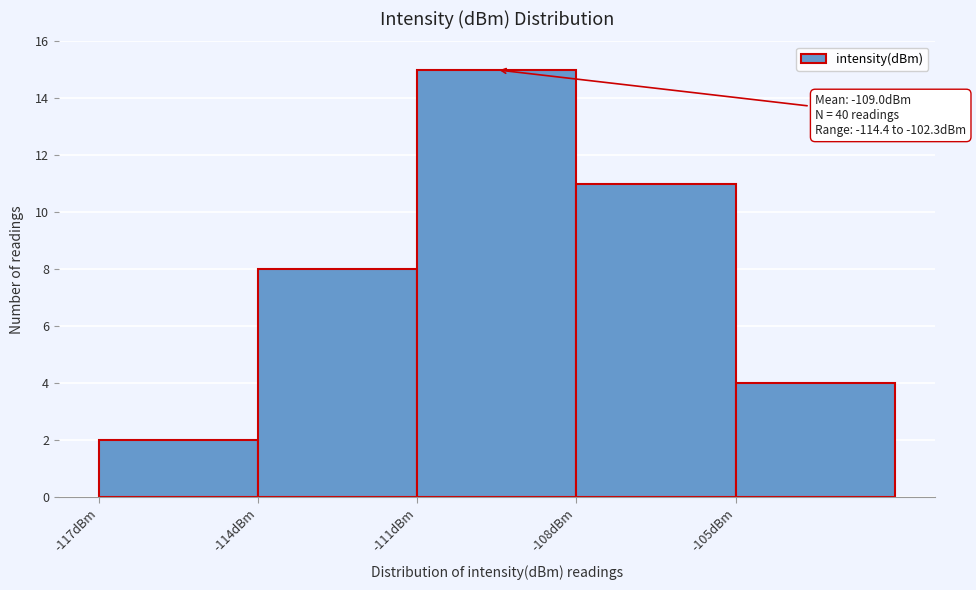

Over which range of the x-axis is the bar tallest?

-111 to -108